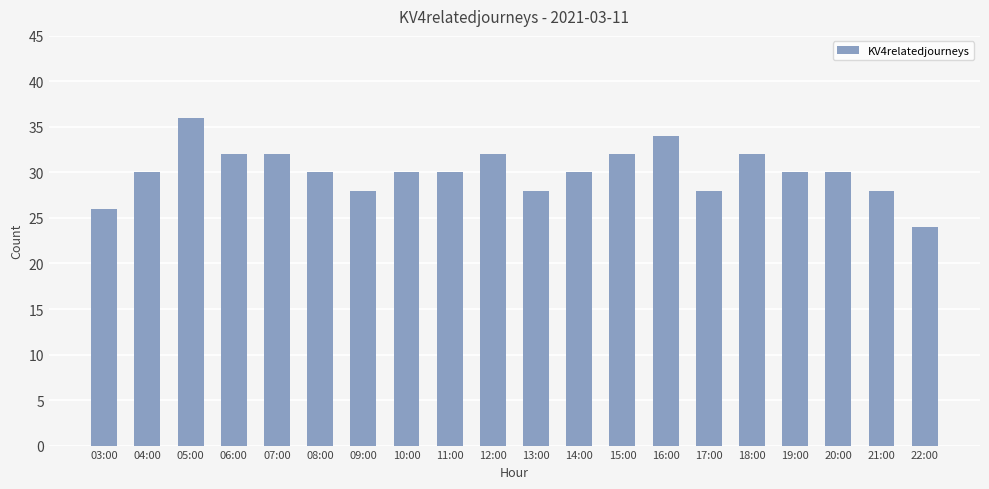

Is it true that the value at 13:00 is 8?

False